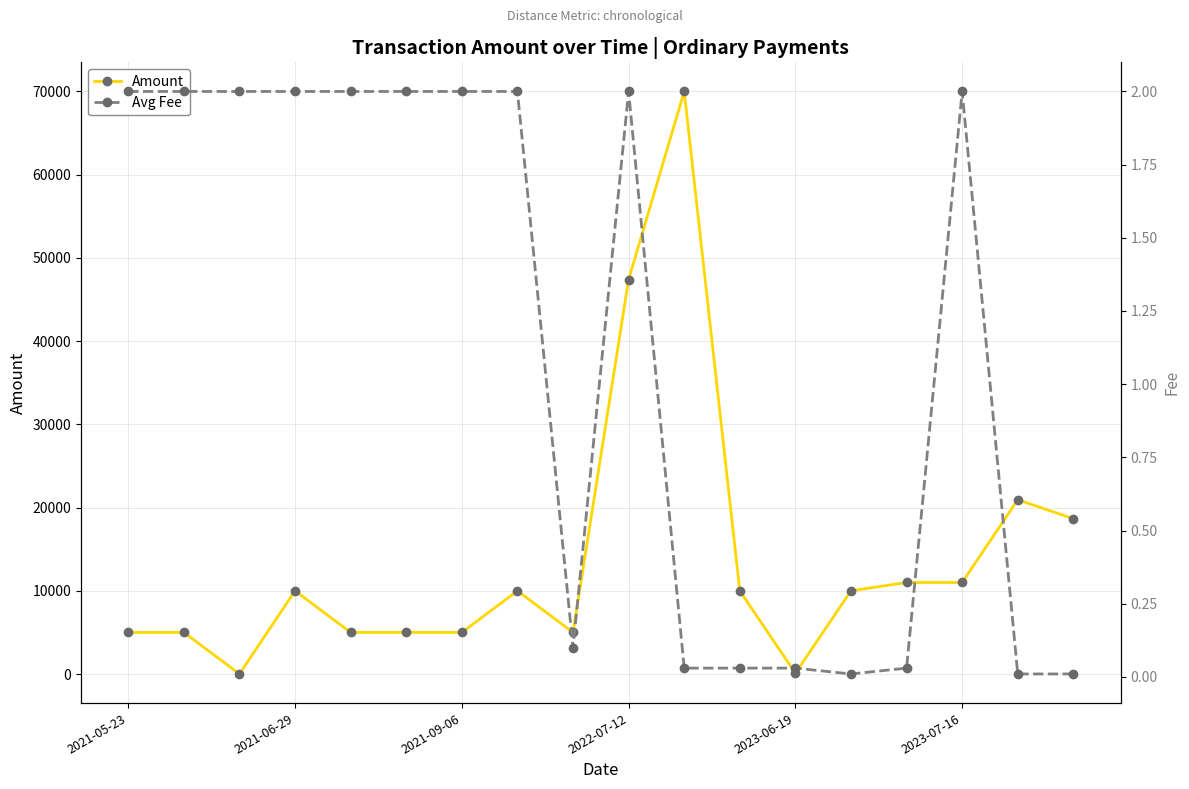

True or false: Avg Fee and Amount cross at least once.

False